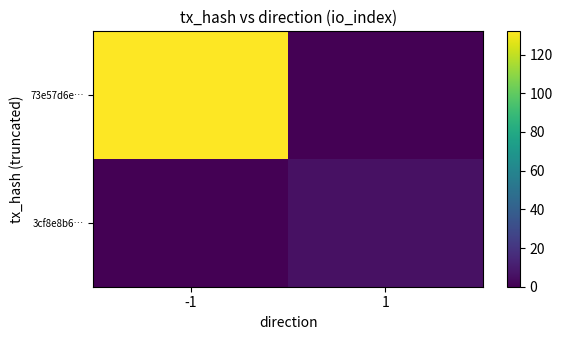

Which has a higher value, 1 or -1?

-1